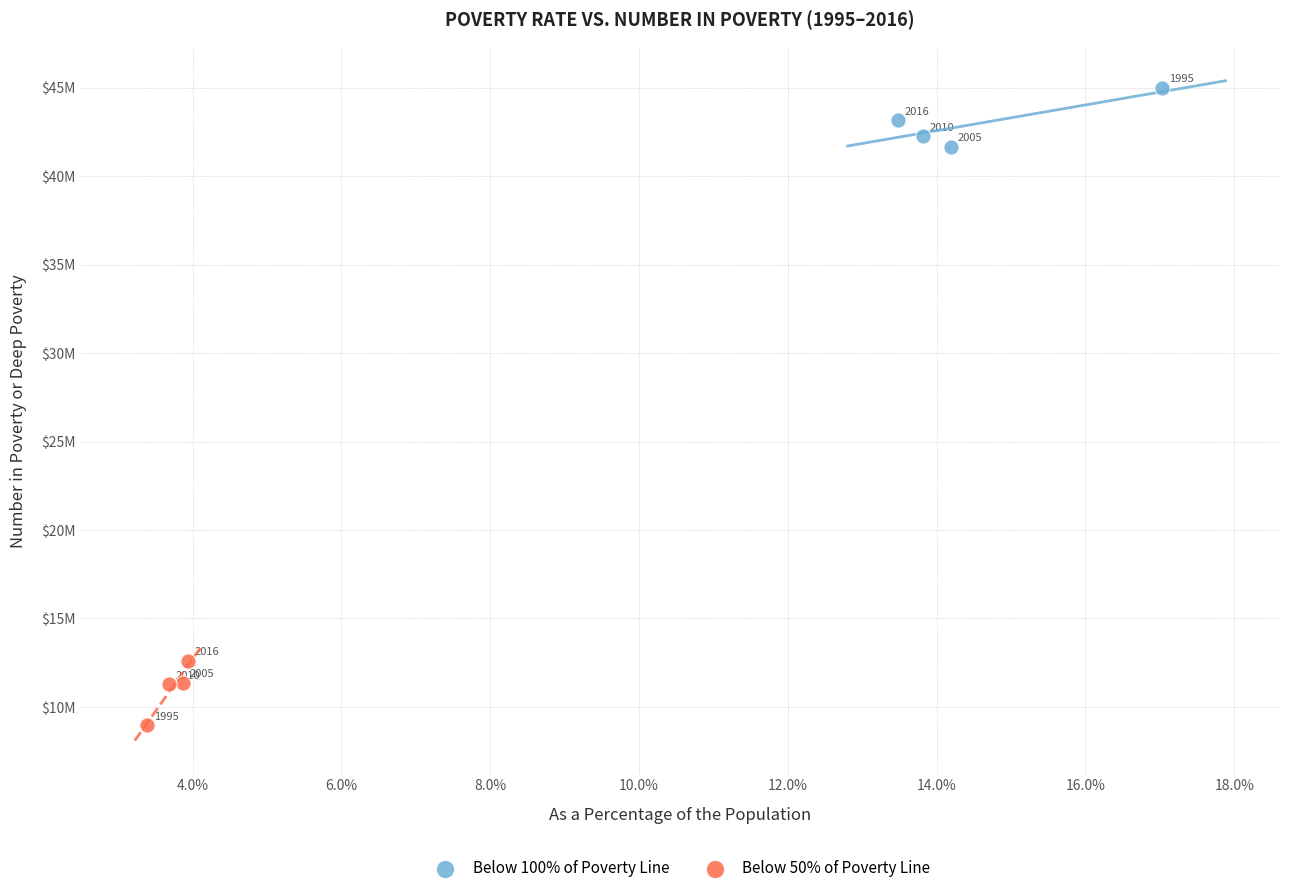

Which series contains the lowest Y value?

Below 50% of Poverty Line